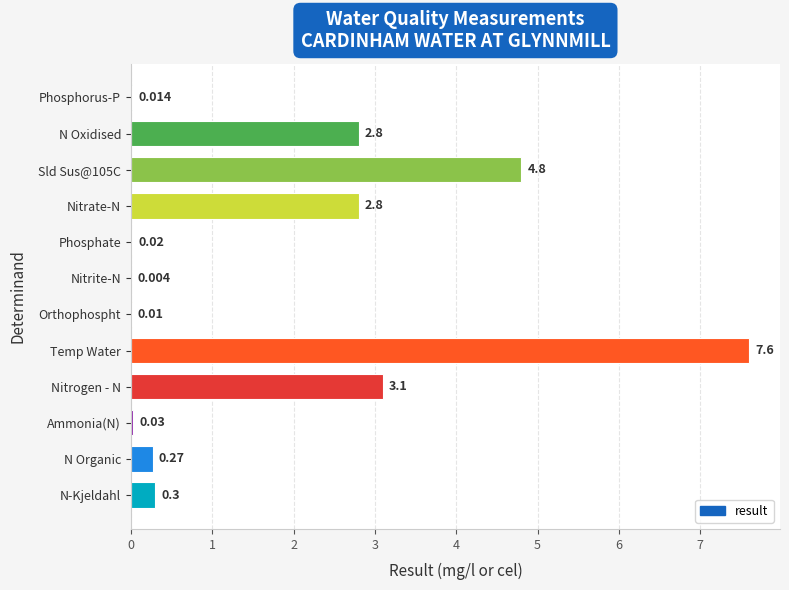

At which label is the value closest to 3?

Nitrogen - N